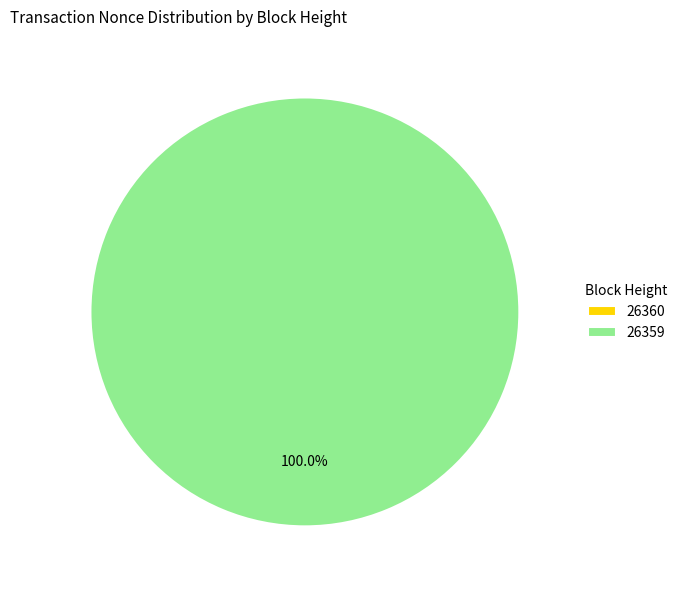

Rank the categories by value from highest to lowest.

26359, 26360